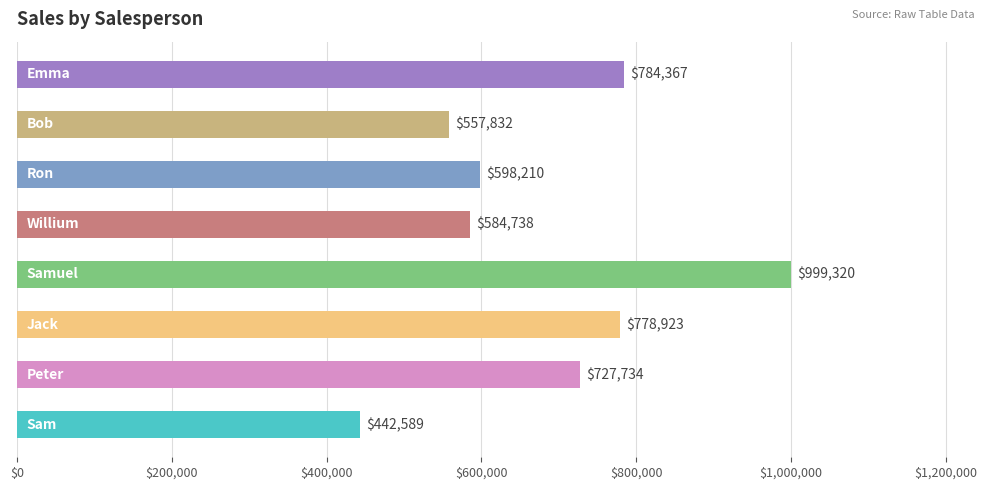

What is the minimum value shown in the chart?

442589